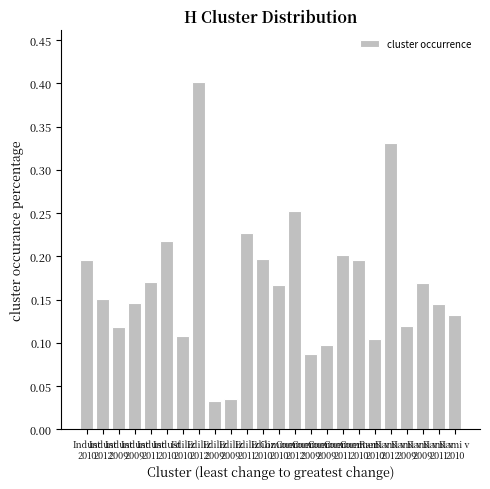

Are the bars horizontal?

No